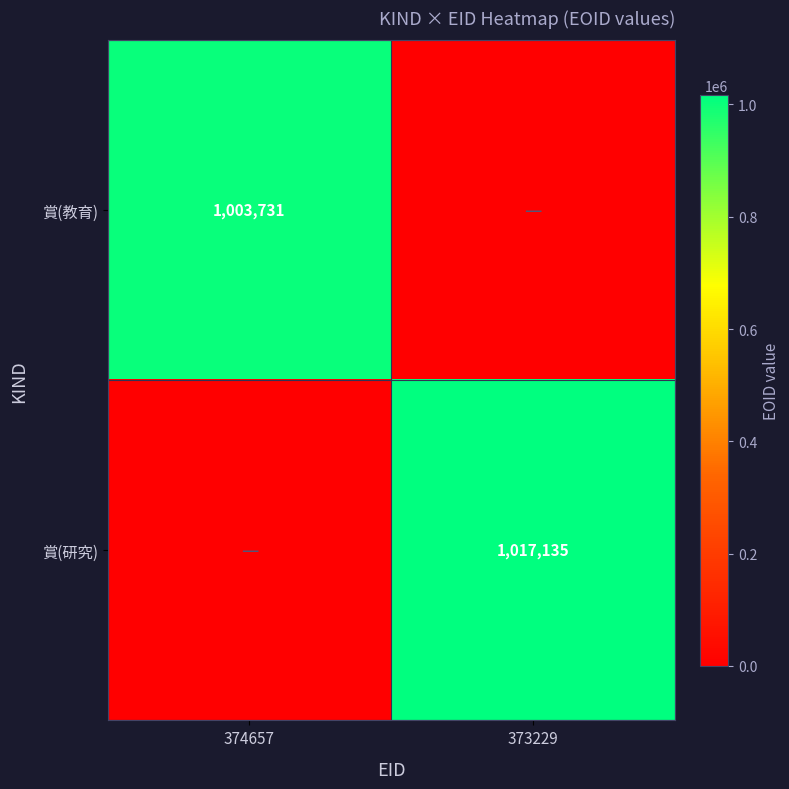

True or false: 賞(研究) has a value of 204857 at 373229.

False